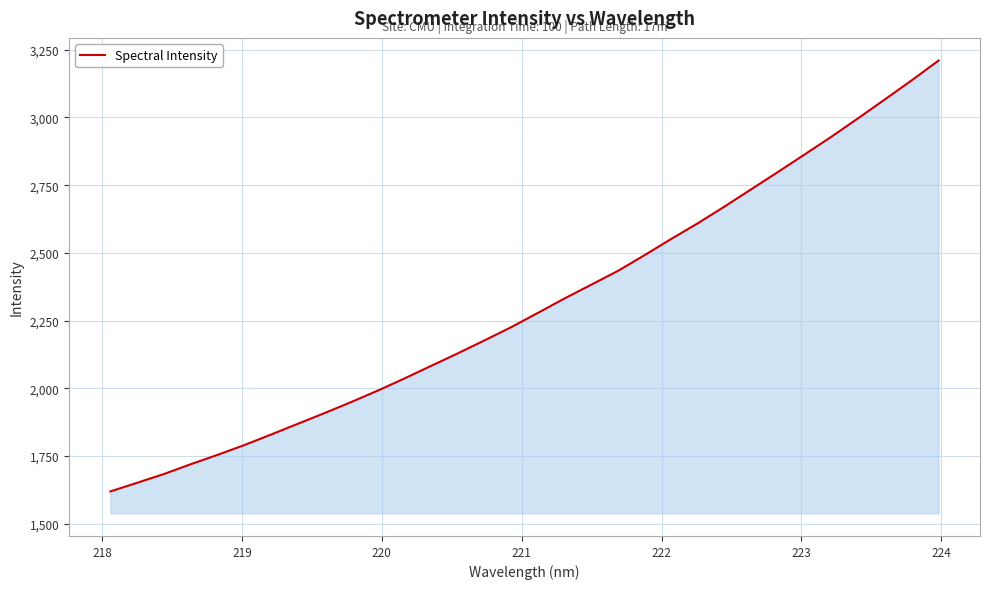

What is the difference between the maximum and minimum values?

1591.3